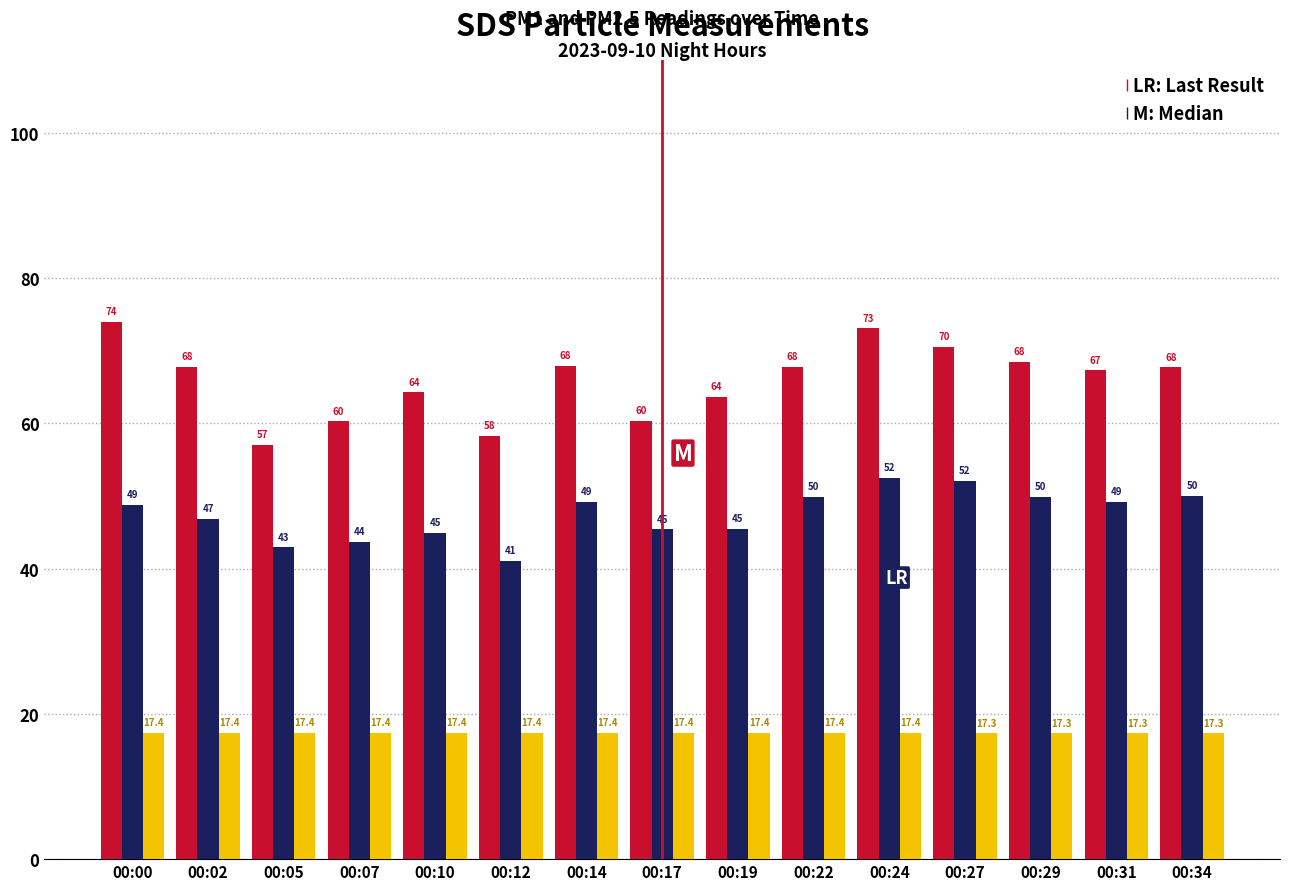

Are the bars grouped side by side (vs. stacked)?

Yes